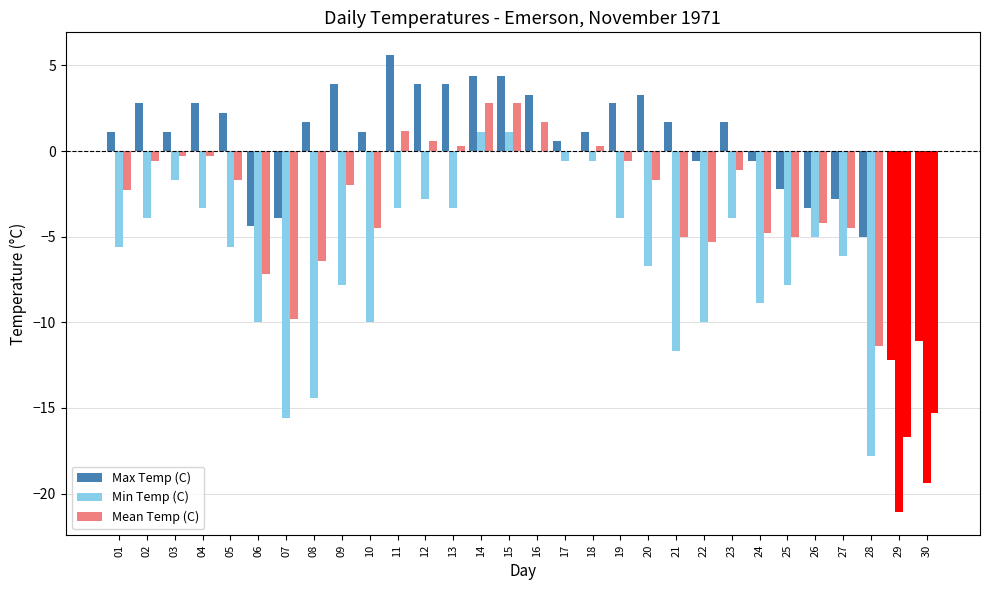

What is the sum of all Max Temp (C) values?

7.3